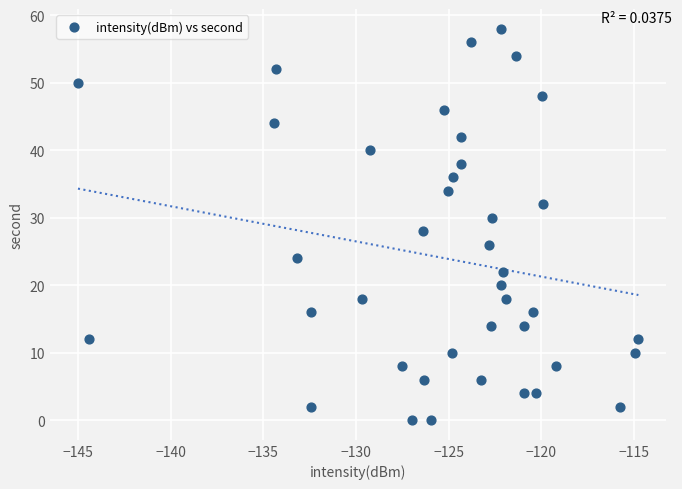

What is the range of Y values (max minus min)?

58